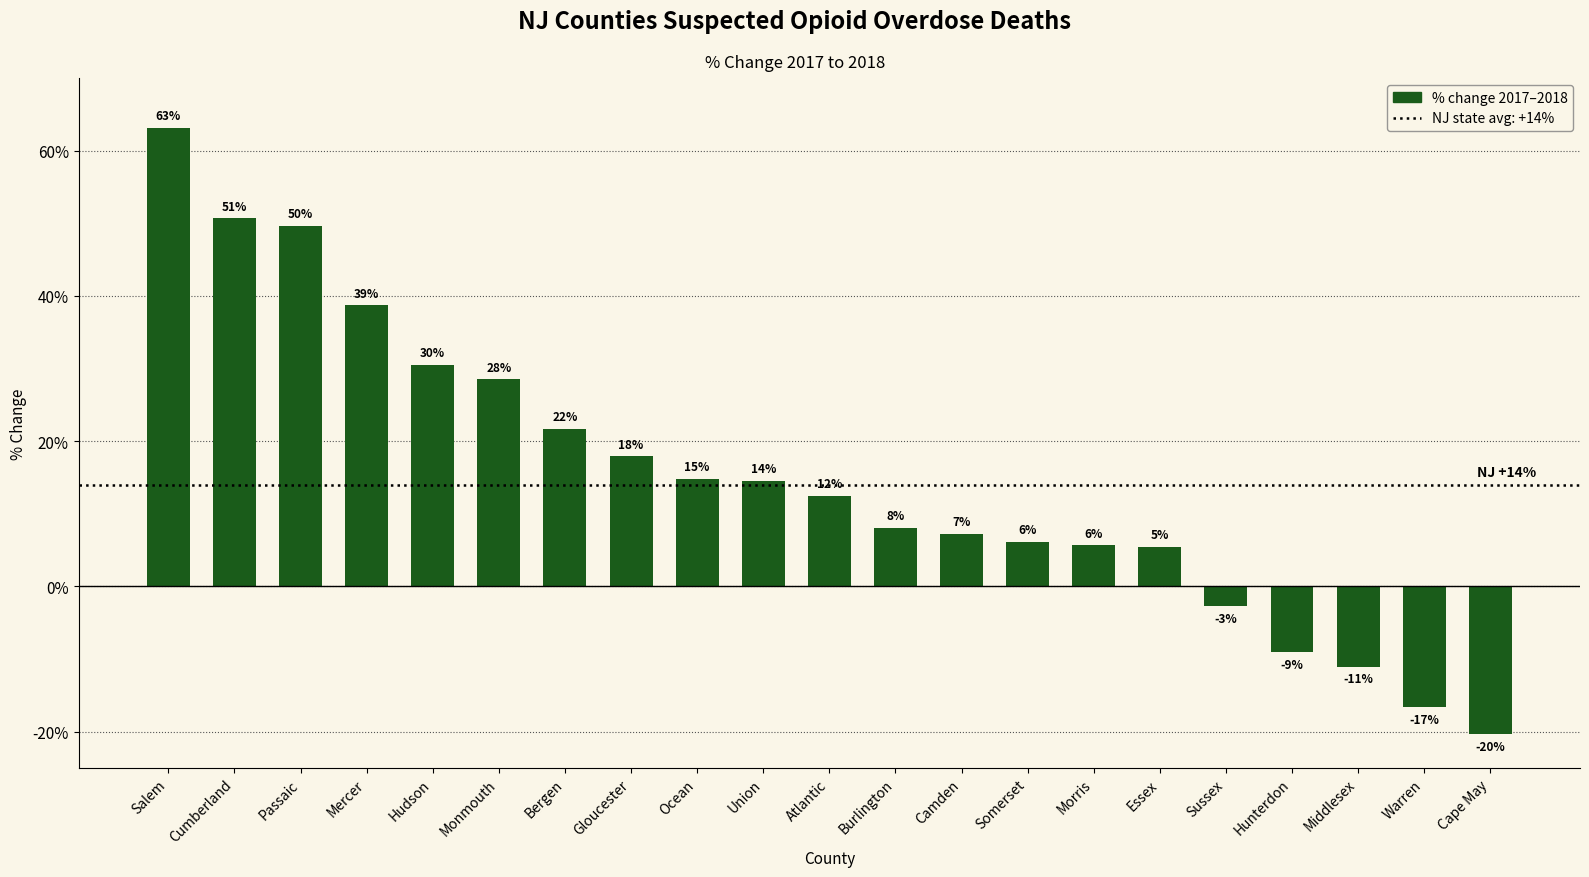

Rank the categories by value from lowest to highest.

Cape May, Warren, Middlesex, Hunterdon, Sussex, Essex, Morris, Somerset, Camden, Burlington, Atlantic, Union, Ocean, Gloucester, Bergen, Monmouth, Hudson, Mercer, Passaic, Cumberland, Salem